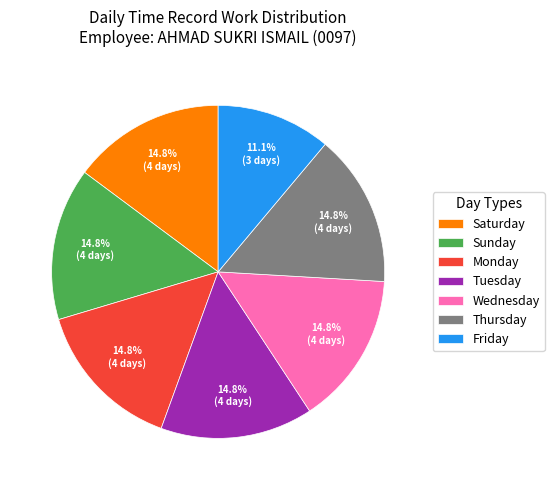

How much of the chart is everything except Friday?

88.9%